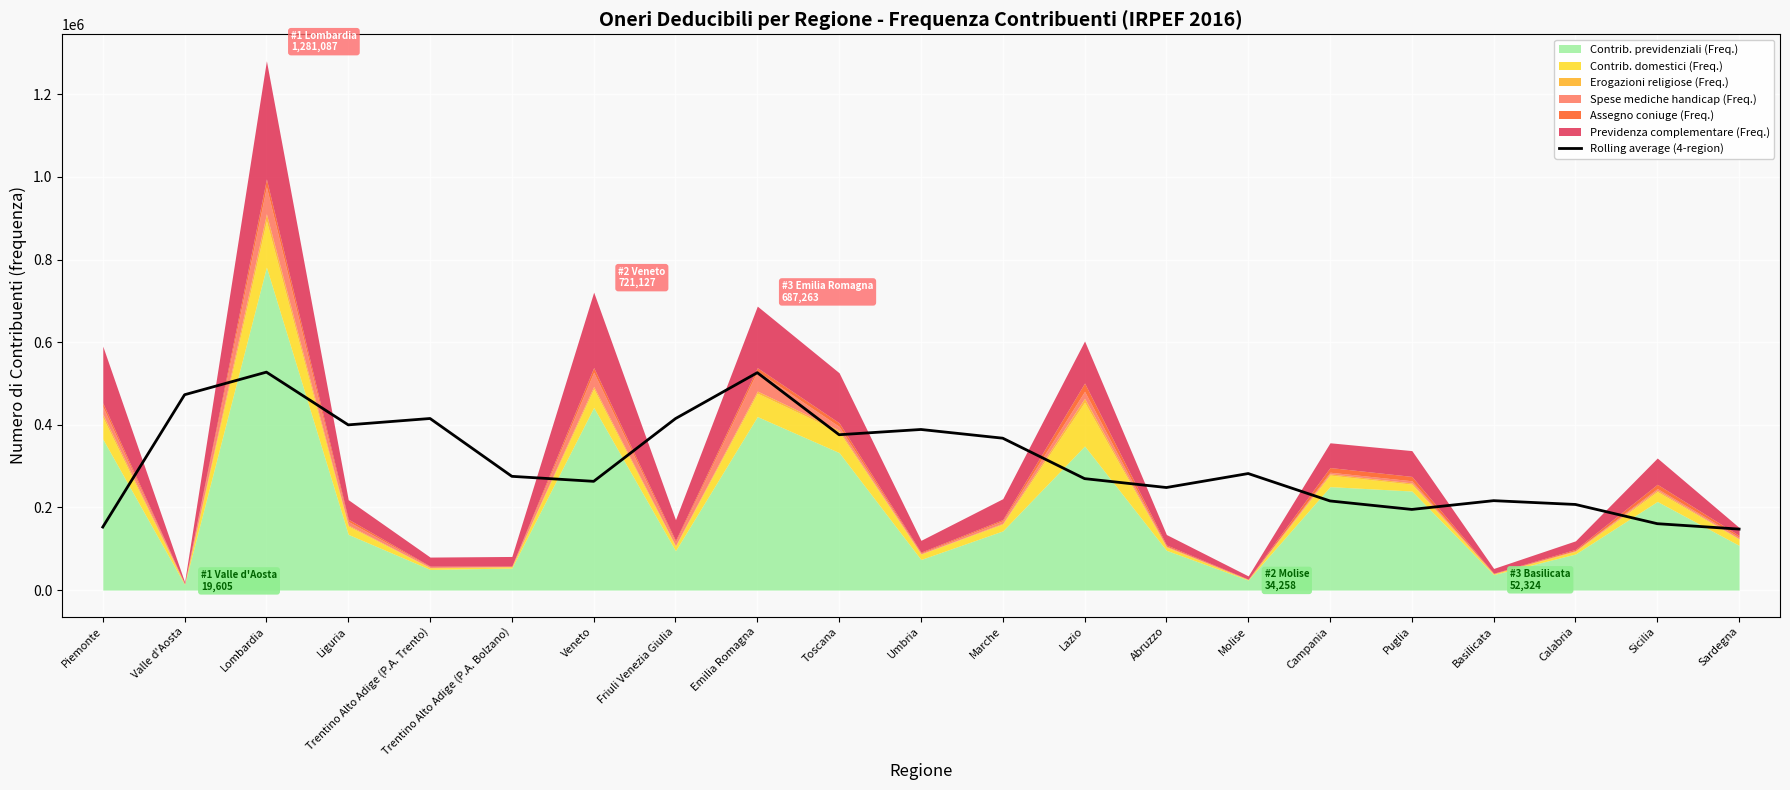

The Rolling average (4-region) series shows 207150.2 at Calabria. True or false?

True